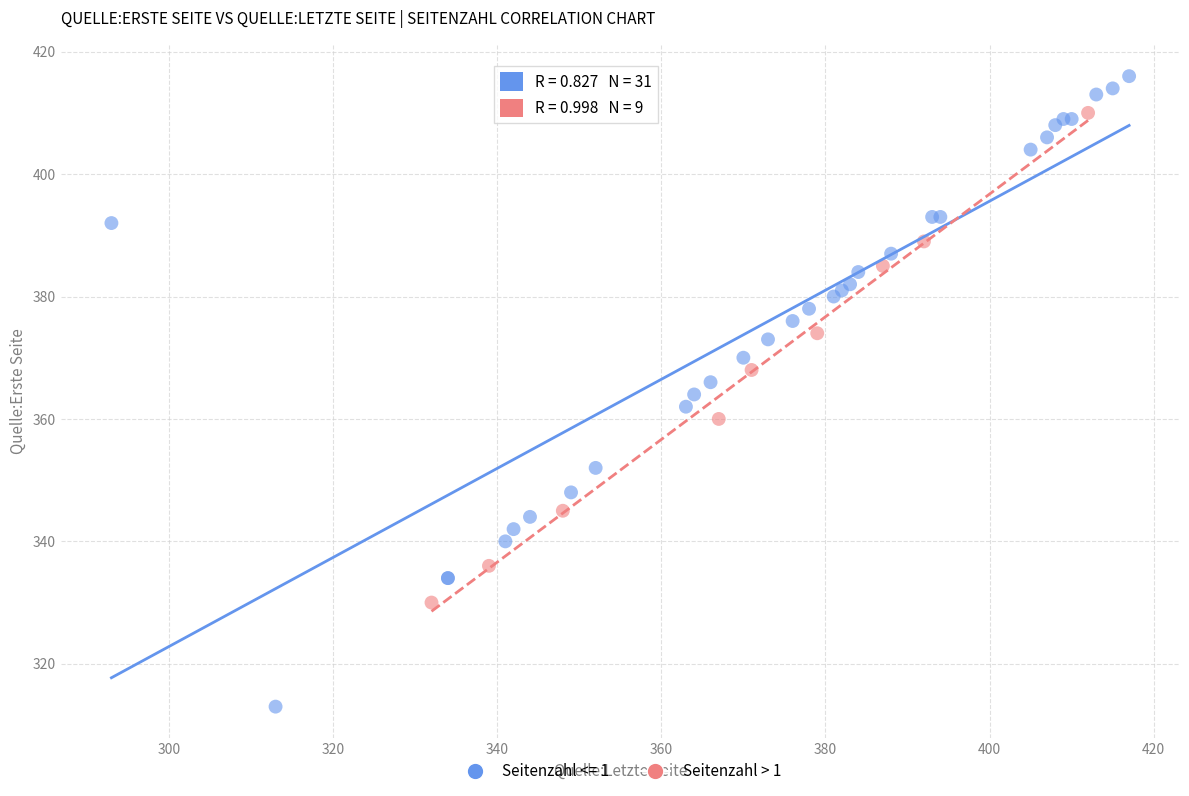

Which series contains the highest Y value?

Seitenzahl <= 1